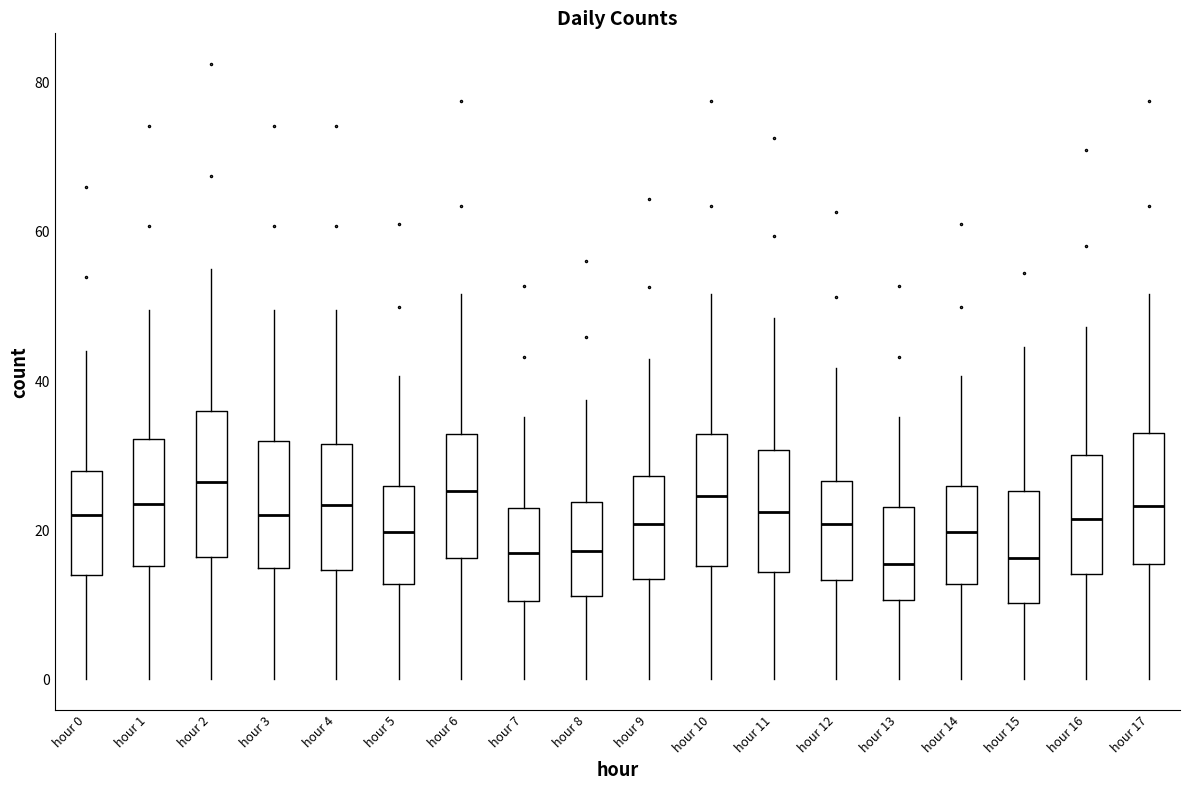

Reading left to right, transcribe this box plot: for each box, give where its median line is, the range the box spans, and where its two whiskers end, as read against the y-axis. The values are not printed on the chart, so give them approximately, as read against the axis.

hour 0: median 22, box 14 to 28, whiskers 0 to 44
hour 1: median 24, box 16 to 32, whiskers 0 to 50
hour 2: median 26, box 16 to 36, whiskers 0 to 56
hour 3: median 22, box 14 to 32, whiskers 0 to 50
hour 4: median 24, box 14 to 32, whiskers 0 to 50
hour 5: median 20, box 12 to 26, whiskers 0 to 40
hour 6: median 26, box 16 to 32, whiskers 0 to 52
hour 7: median 18, box 10 to 22, whiskers 0 to 36
hour 8: median 18, box 12 to 24, whiskers 0 to 38
hour 9: median 20, box 14 to 28, whiskers 0 to 42
hour 10: median 24, box 16 to 32, whiskers 0 to 52
hour 11: median 22, box 14 to 30, whiskers 0 to 48
hour 12: median 20, box 14 to 26, whiskers 0 to 42
hour 13: median 16, box 10 to 24, whiskers 0 to 36
hour 14: median 20, box 12 to 26, whiskers 0 to 40
hour 15: median 16, box 10 to 26, whiskers 0 to 44
hour 16: median 22, box 14 to 30, whiskers 0 to 48
hour 17: median 24, box 16 to 34, whiskers 0 to 52